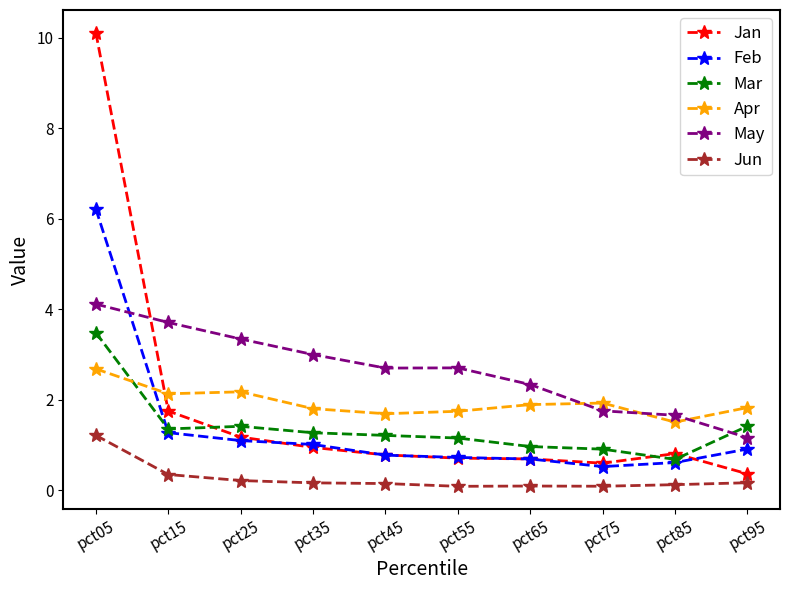

Does the chart have visible grid lines?

No